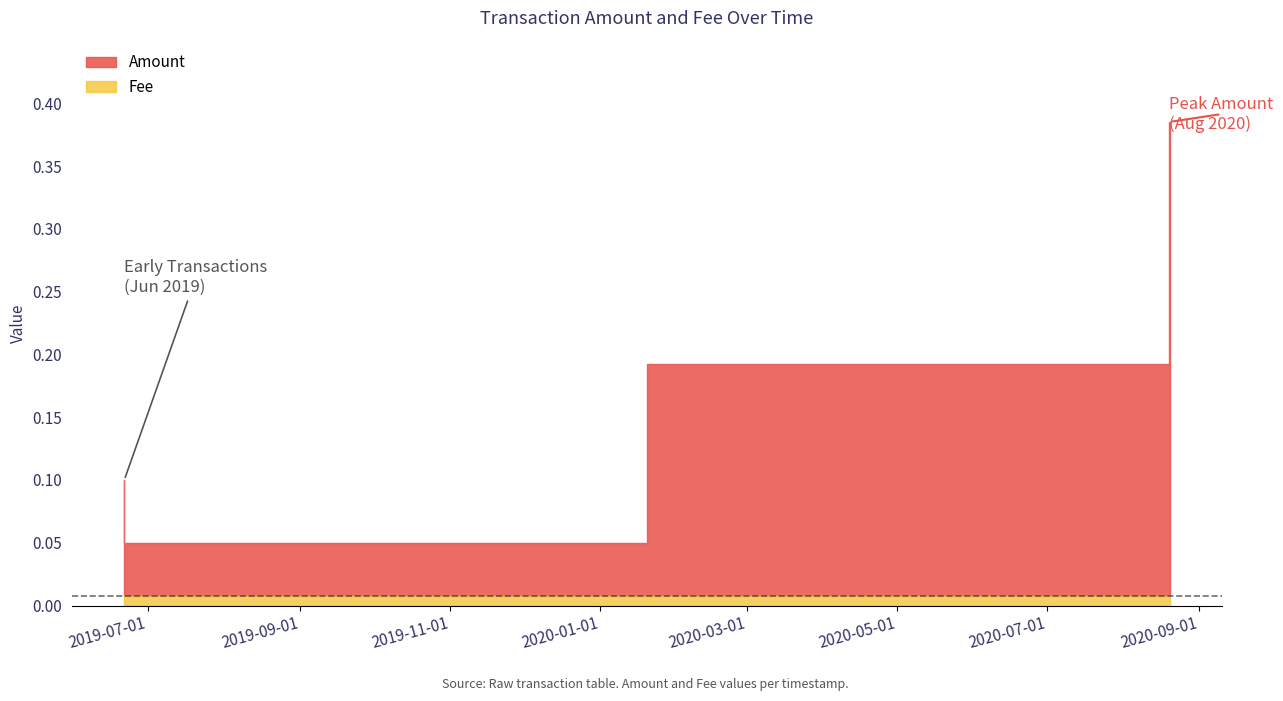

True or false: Fee and Amount intersect in this chart.

False